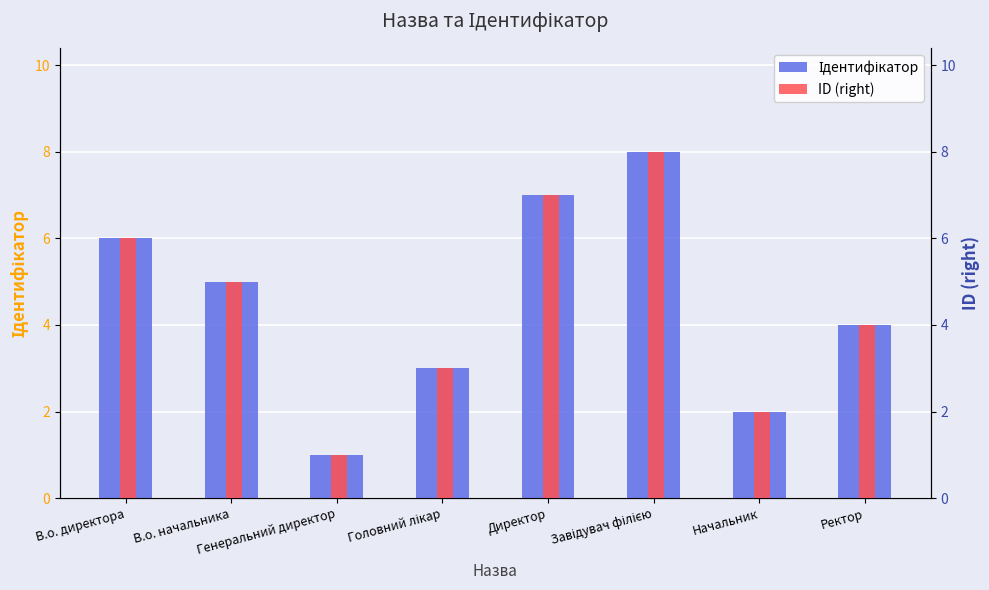

Reading left to right, what are all the values shown in this chart?

Ідентифікатор: В.о. директора=6	В.о. начальника=5	Генеральний директор=1	Головний лікар=3	Директор=7	Завідувач філією=8	Начальник=2	Ректор=4
ID (right): В.о. директора=6	В.о. начальника=5	Генеральний директор=1	Головний лікар=3	Директор=7	Завідувач філією=8	Начальник=2	Ректор=4